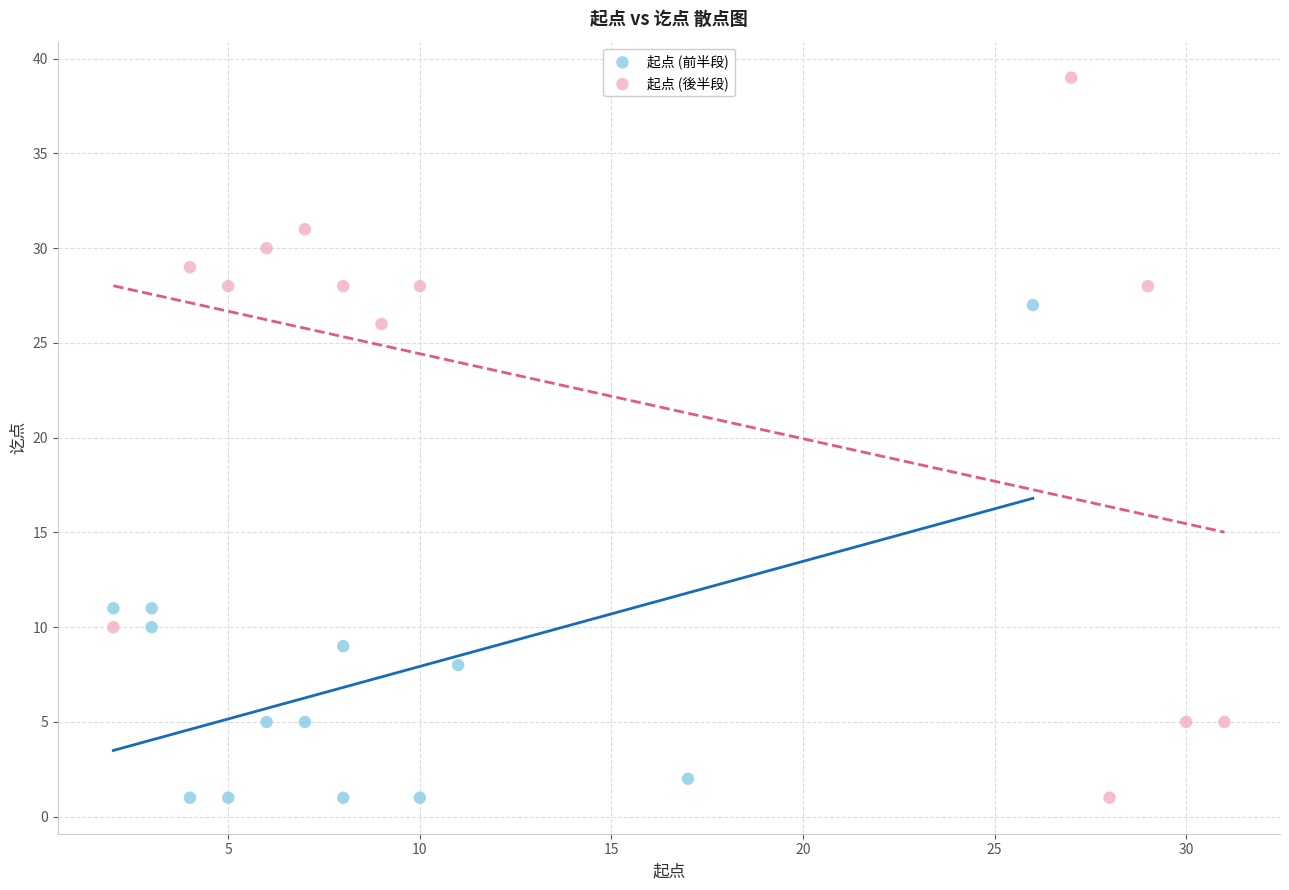

Which series contains the highest Y value?

起点 (後半段)